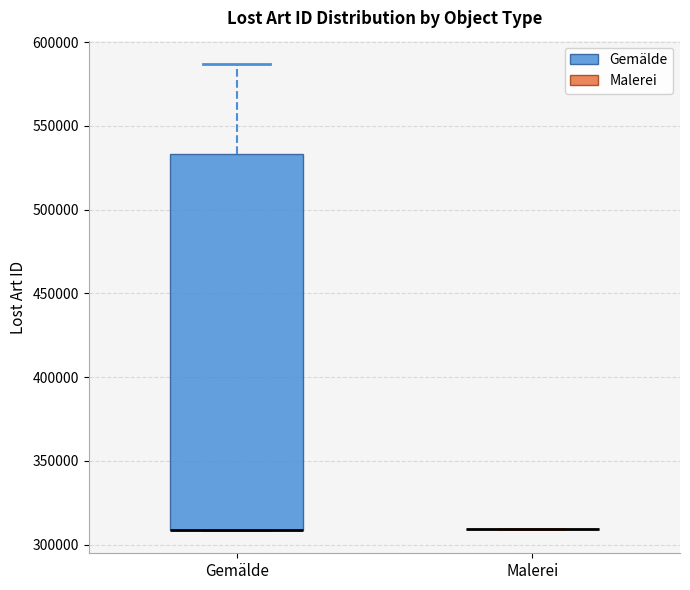

Which box is the tallest, from its lower edge to its upper edge?

Gemälde